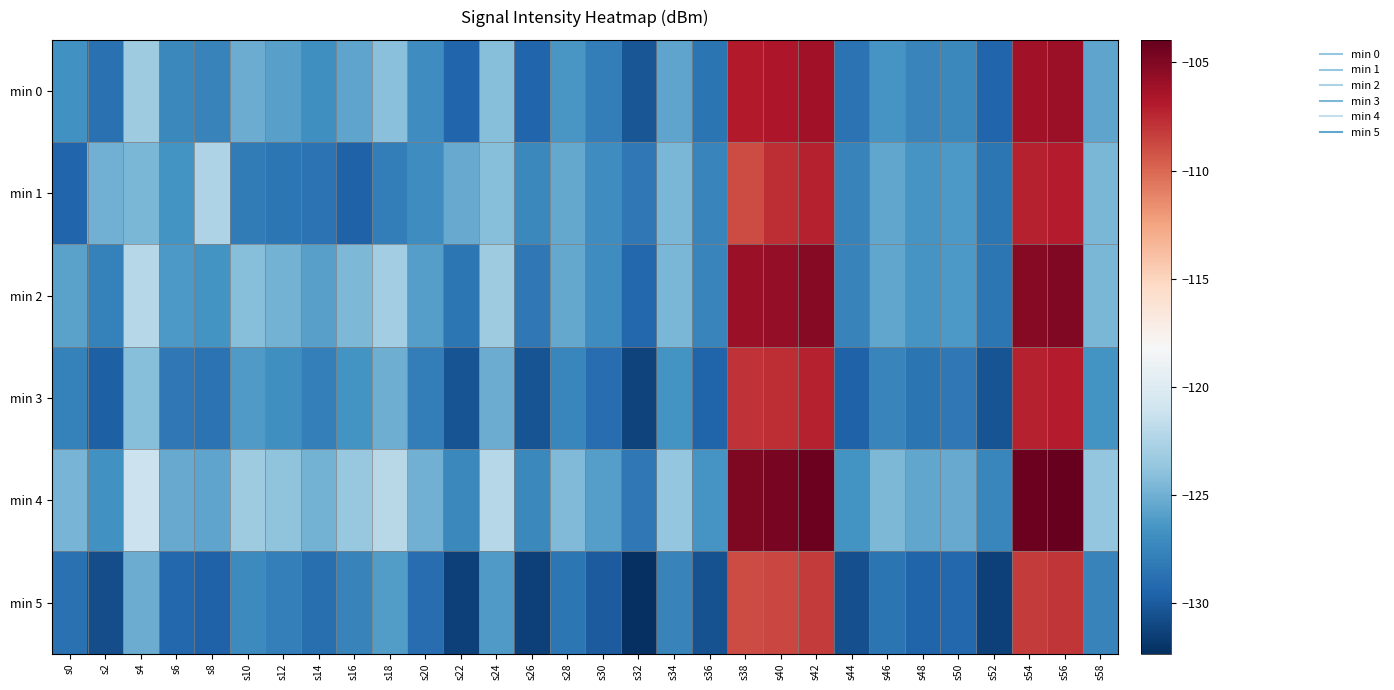

Reading right to left, transcribe all the data shown in this chart.

min 0: s58=-125.7	s56=-106.0	s54=-106.2	s52=-129.4	s50=-127.3	s48=-127.5	s46=-126.5	s44=-128.6	s42=-106.2	s40=-106.6	s38=-106.9	s36=-128.5	s34=-125.6	s32=-130.3	s30=-128.0	s28=-126.4	s26=-129.4	s24=-124.2	s22=-129.4	s20=-126.9	s18=-124.1	s16=-125.6	s14=-126.8	s12=-125.9	s10=-125.2	s8=-127.6	s6=-127.3	s4=-123.2	s2=-128.8	s0=-126.8
min 1: s58=-124.7	s56=-107.0	s54=-107.2	s52=-128.4	s50=-126.3	s48=-126.5	s46=-125.5	s44=-127.6	s42=-107.2	s40=-107.6	s38=-108.9	s36=-127.5	s34=-124.6	s32=-128.3	s30=-127.0	s28=-125.4	s26=-127.4	s24=-124.2	s22=-125.4	s20=-126.9	s18=-128.0	s16=-129.6	s14=-128.6	s12=-128.4	s10=-128.1	s8=-122.5	s6=-126.6	s4=-124.6	s2=-125.0	s0=-129.4
min 2: s58=-124.7	s56=-105.0	s54=-105.2	s52=-128.4	s50=-126.3	s48=-126.5	s46=-125.5	s44=-127.6	s42=-105.2	s40=-105.6	s38=-105.9	s36=-127.5	s34=-124.6	s32=-129.3	s30=-127.0	s28=-125.4	s26=-128.4	s24=-123.2	s22=-128.4	s20=-125.9	s18=-123.1	s16=-124.6	s14=-125.8	s12=-124.9	s10=-124.2	s8=-126.6	s6=-126.3	s4=-122.2	s2=-127.8	s0=-125.8
min 3: s58=-126.7	s56=-107.0	s54=-107.2	s52=-130.4	s50=-128.3	s48=-128.5	s46=-127.5	s44=-129.6	s42=-107.2	s40=-107.6	s38=-107.9	s36=-129.5	s34=-126.6	s32=-131.3	s30=-129.0	s28=-127.4	s26=-130.4	s24=-125.2	s22=-130.4	s20=-127.9	s18=-125.1	s16=-126.6	s14=-127.8	s12=-126.9	s10=-126.2	s8=-128.6	s6=-128.3	s4=-124.2	s2=-129.8	s0=-127.8
min 4: s58=-123.7	s56=-104.0	s54=-104.2	s52=-127.4	s50=-125.3	s48=-125.5	s46=-124.5	s44=-126.6	s42=-104.2	s40=-104.6	s38=-104.9	s36=-126.5	s34=-123.6	s32=-128.3	s30=-126.0	s28=-124.4	s26=-127.4	s24=-122.2	s22=-127.4	s20=-124.9	s18=-122.1	s16=-123.6	s14=-124.8	s12=-123.9	s10=-123.2	s8=-125.6	s6=-125.3	s4=-121.2	s2=-126.8	s0=-124.8
min 5: s58=-127.7	s56=-108.0	s54=-108.2	s52=-131.4	s50=-129.3	s48=-129.5	s46=-128.5	s44=-130.6	s42=-108.2	s40=-108.6	s38=-108.9	s36=-130.5	s34=-127.6	s32=-132.3	s30=-130.0	s28=-128.4	s26=-131.4	s24=-126.2	s22=-131.4	s20=-128.9	s18=-126.1	s16=-127.6	s14=-128.8	s12=-127.9	s10=-127.2	s8=-129.6	s6=-129.3	s4=-125.2	s2=-130.8	s0=-128.8